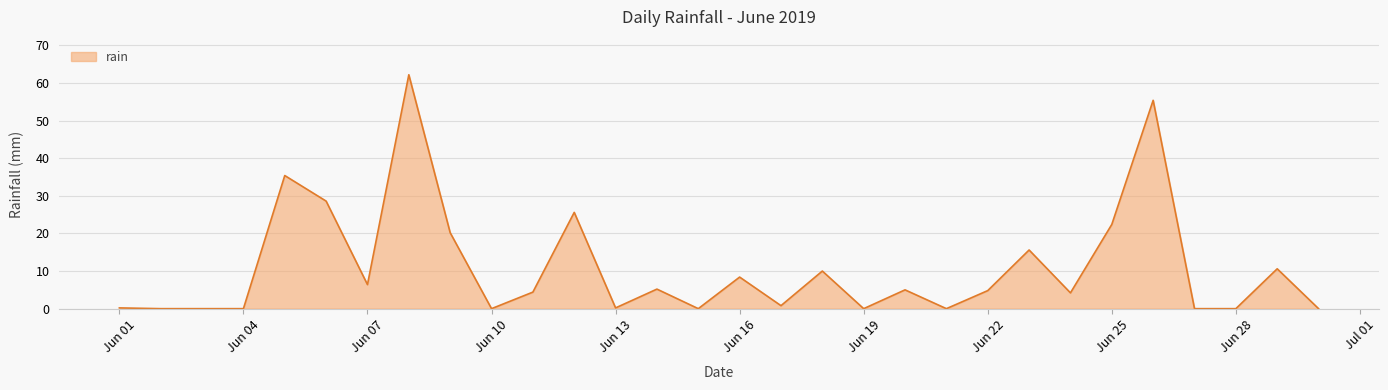

What is the maximum value shown in the chart?

62.2